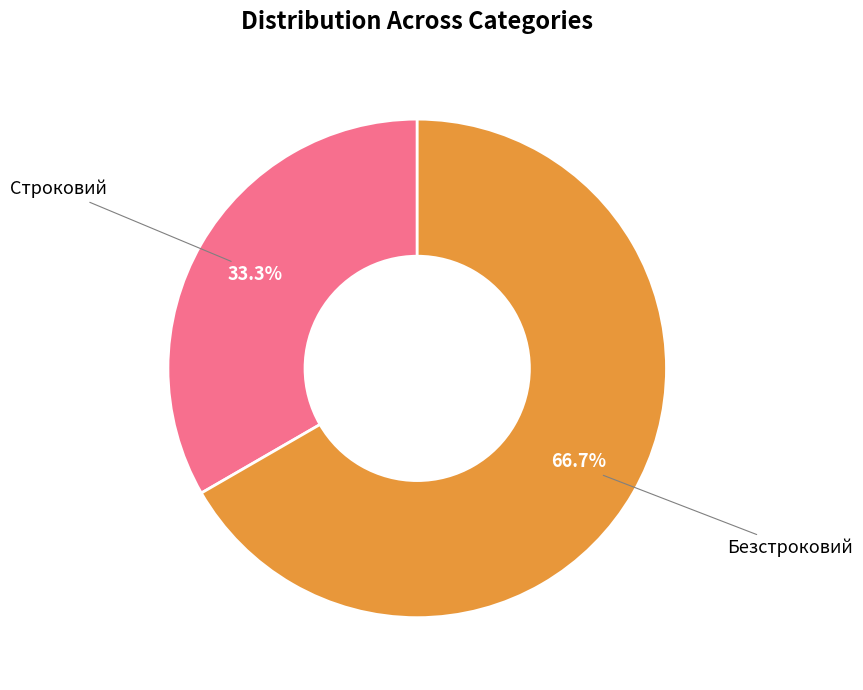

What percentage do Строковий and Безстроковий together represent?

100.0%